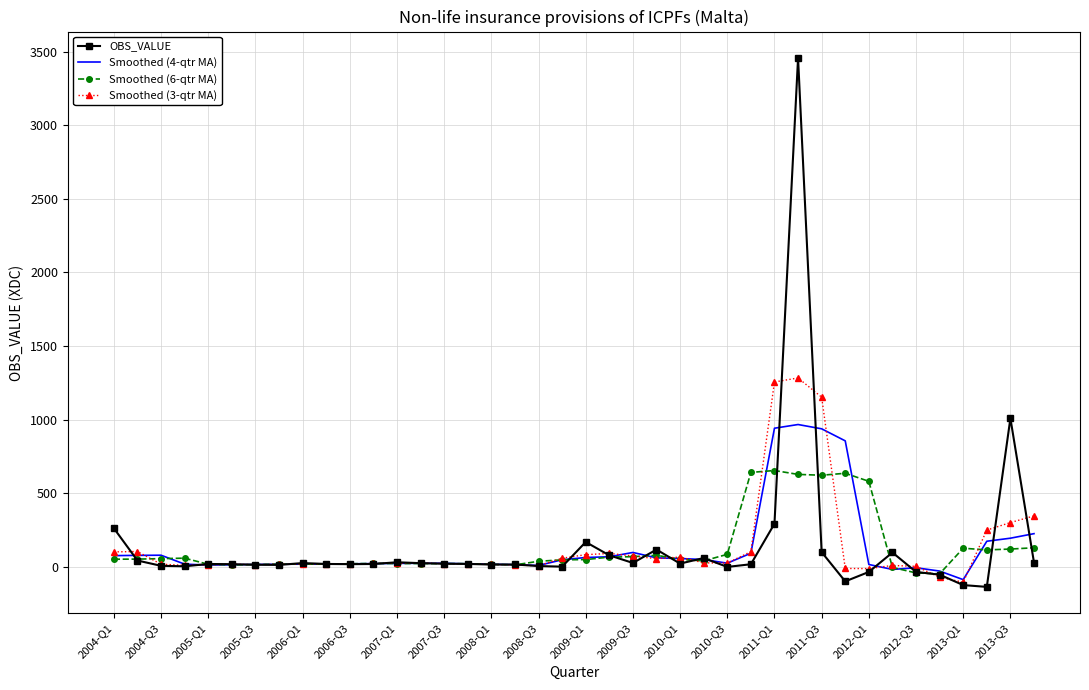

After their last crossing, which series has the higher values: Smoothed (6-qtr MA) or Smoothed (3-qtr MA)?

Smoothed (3-qtr MA)